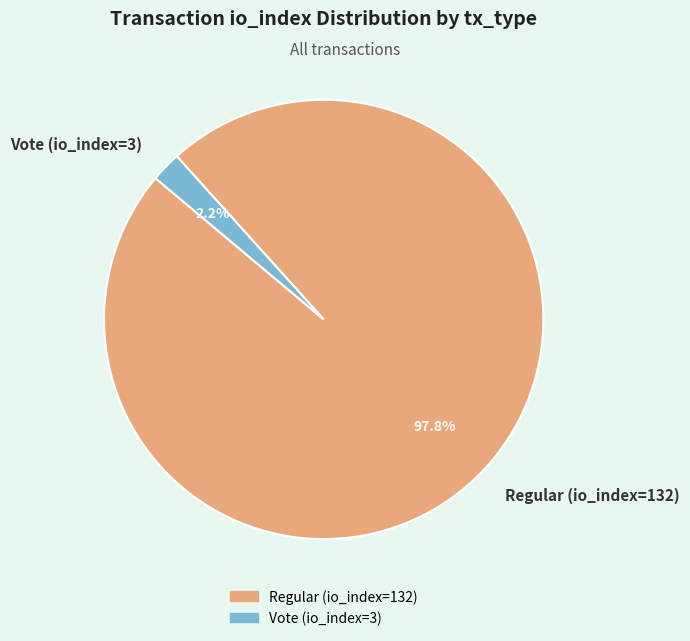

Rank the categories by value from lowest to highest.

Vote (io_index=3), Regular (io_index=132)